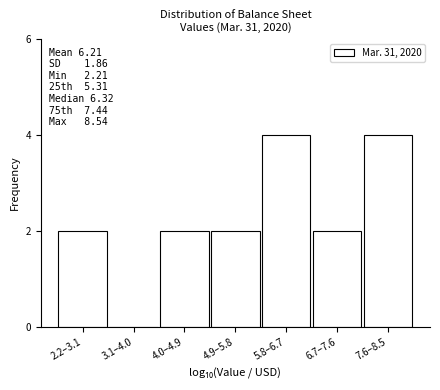

Reading left to right, transcribe all the data shown in this chart.

2.2–3.1=2	3.1–4.0=0	4.0–4.9=2	4.9–5.8=2	5.8–6.7=4	6.7–7.6=2	7.6–8.5=4